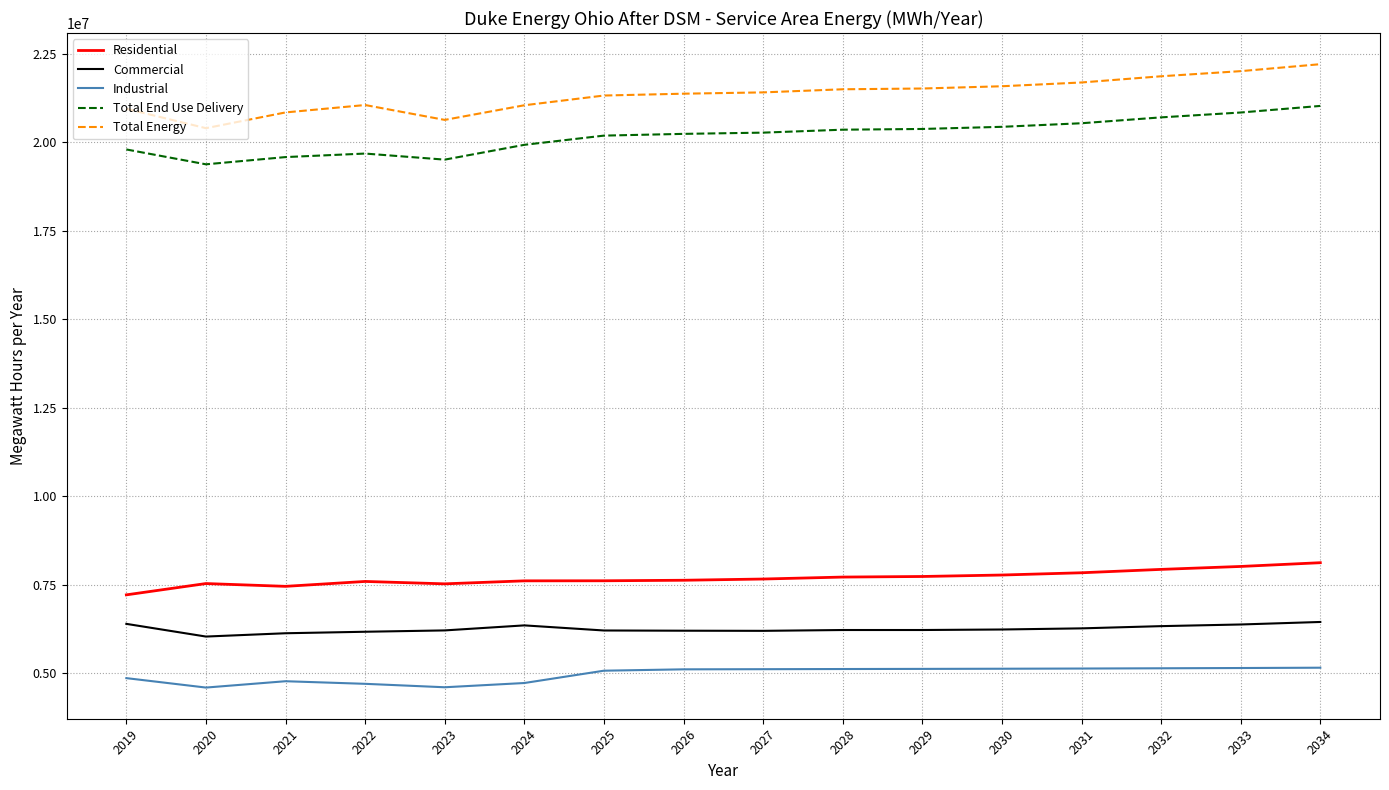

What is the difference between the maximum and minimum values in the Commercial series?

411914.5